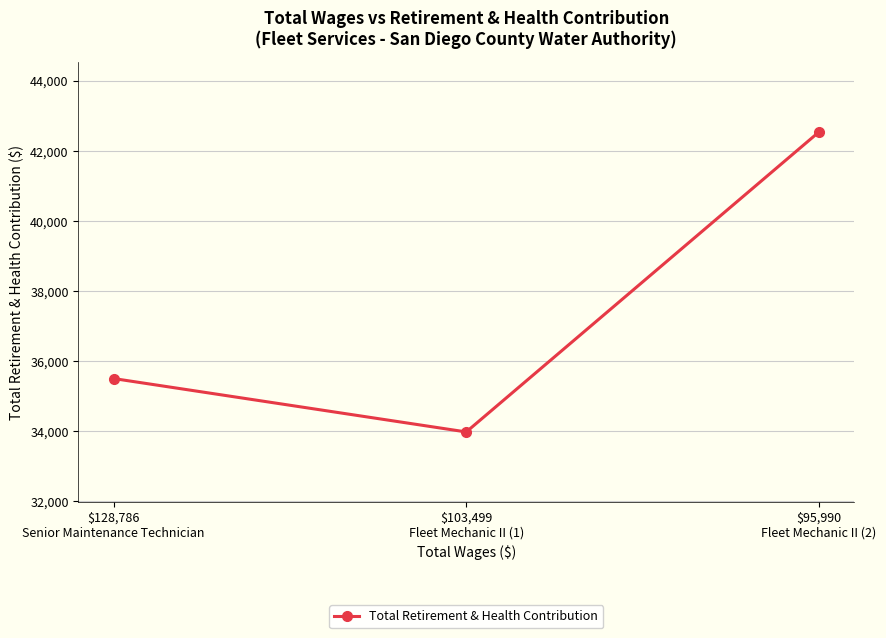

Reading right to left, extract all data points from this chart.

42544	33979	35504